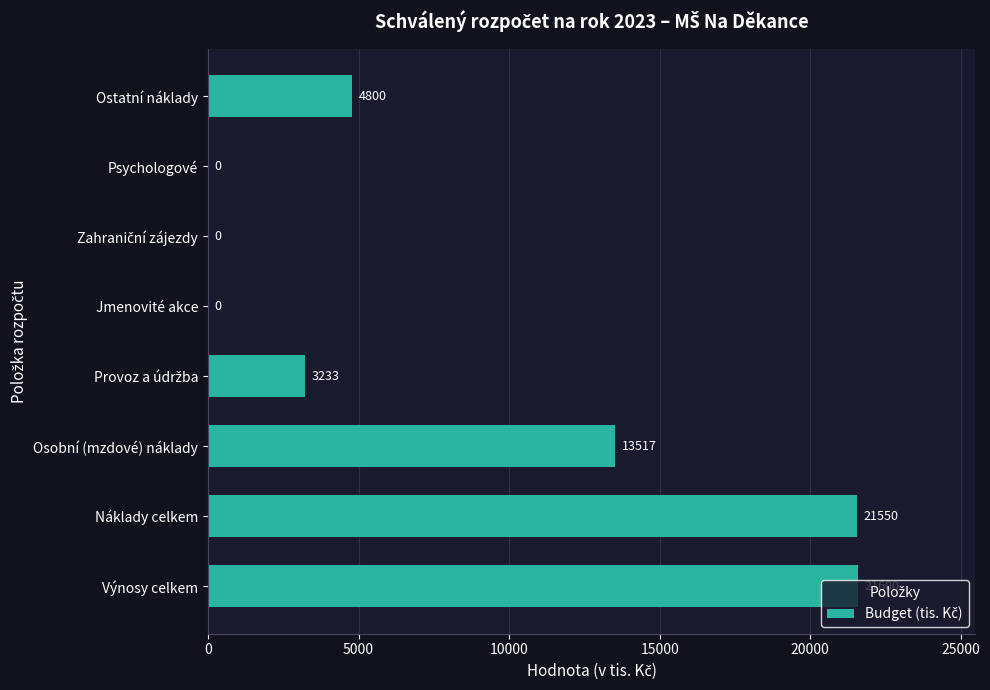

How many distinct data groups are displayed?

1